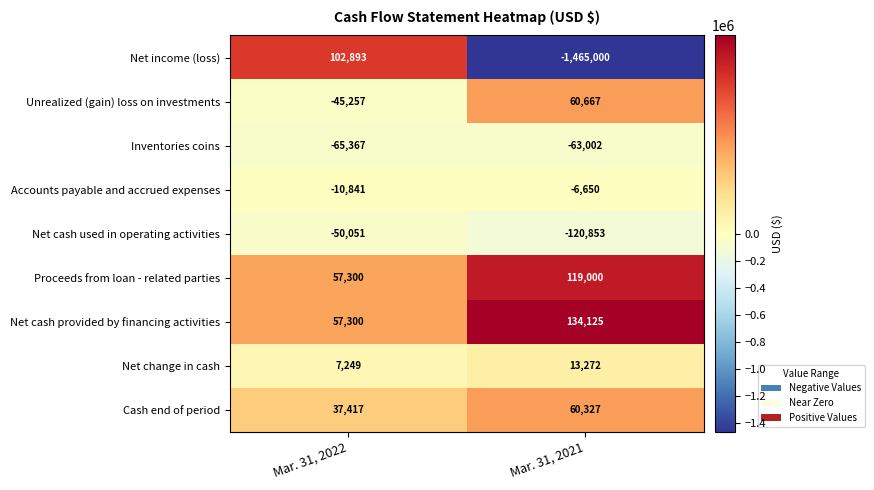

What is the total value across all series at Mar. 31, 2022?

90643